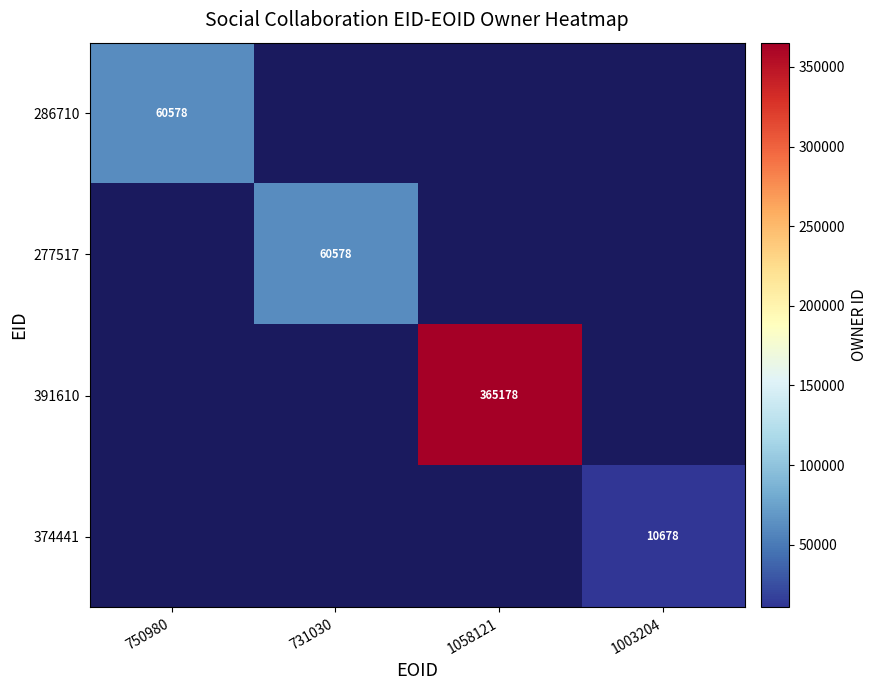

The 277517 series shows 60578 at 731030. True or false?

True